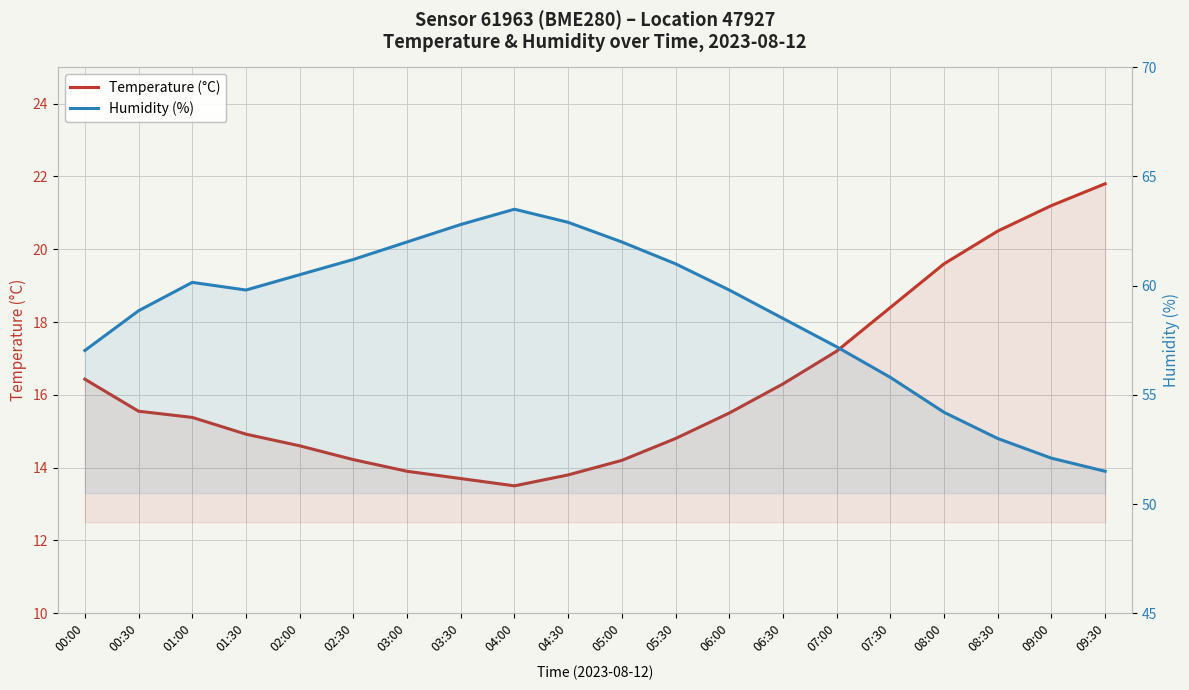

What is the average value of the Temperature (°C) series?

16.3